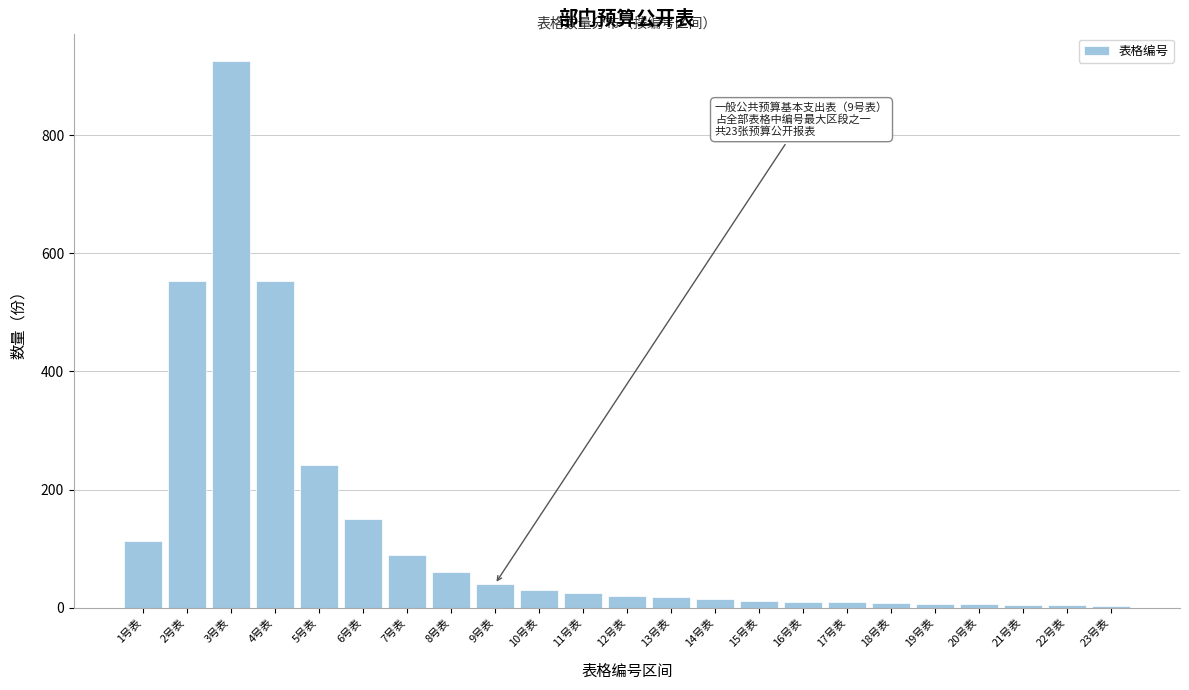

What is the maximum value shown in the chart?

926